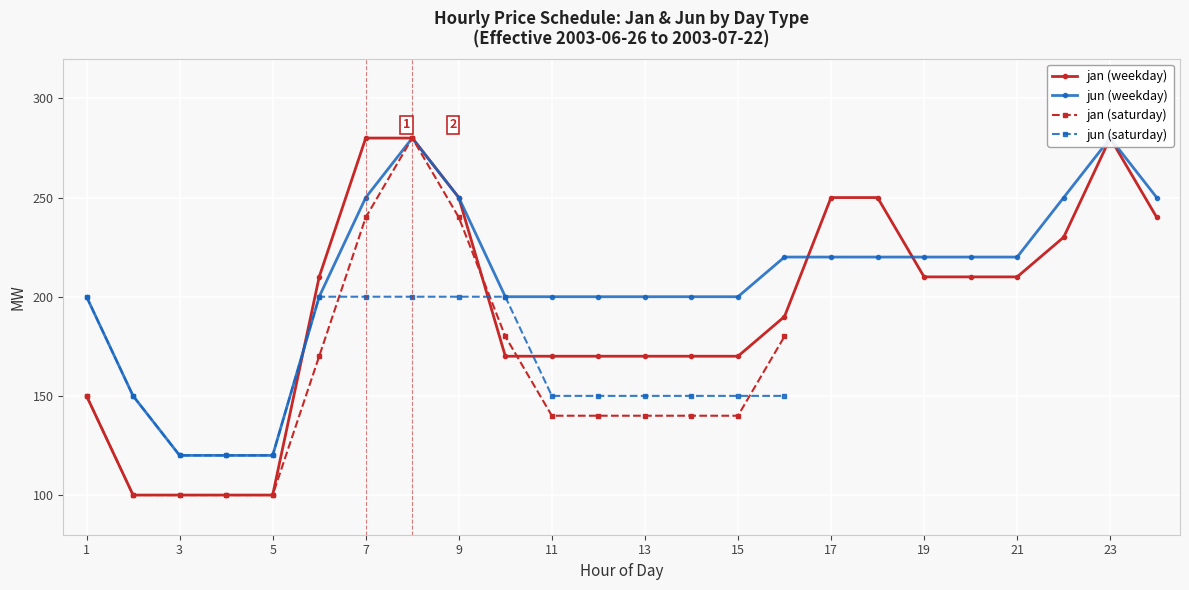

Is it true that mar equals 31 at 3?

False